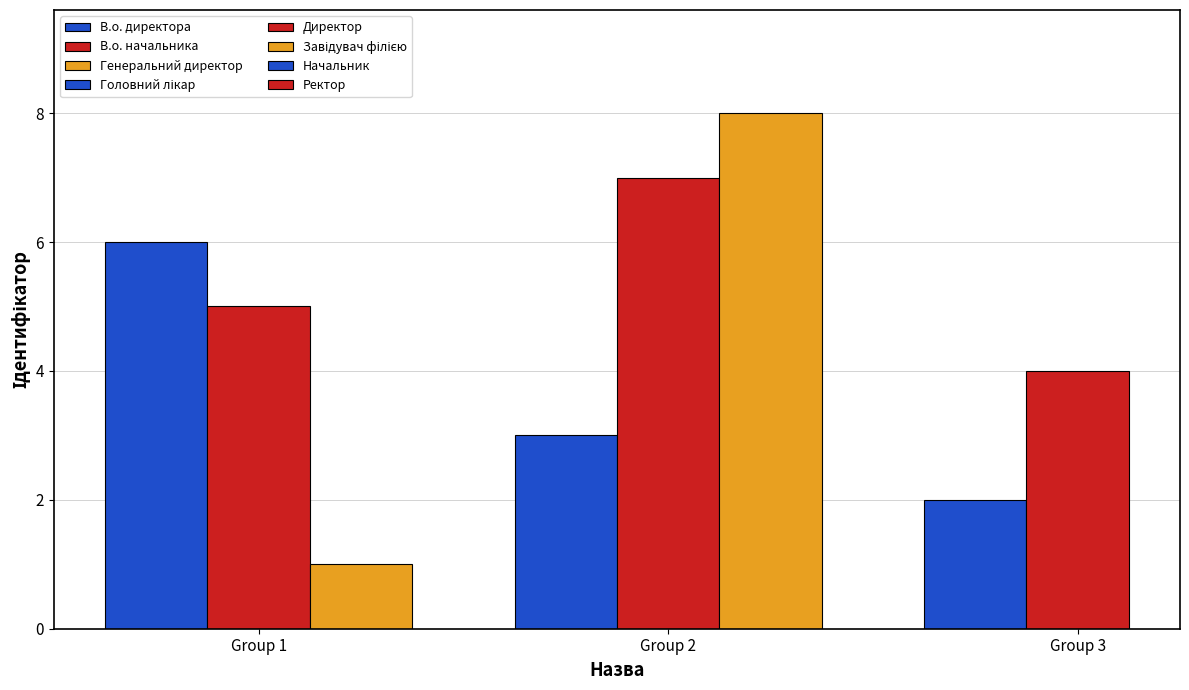

List the labels in order of value, largest first.

Завідувач філією, Директор, В.о. директора, В.о. начальника, Ректор, Головний лікар, Начальник, Генеральний директор